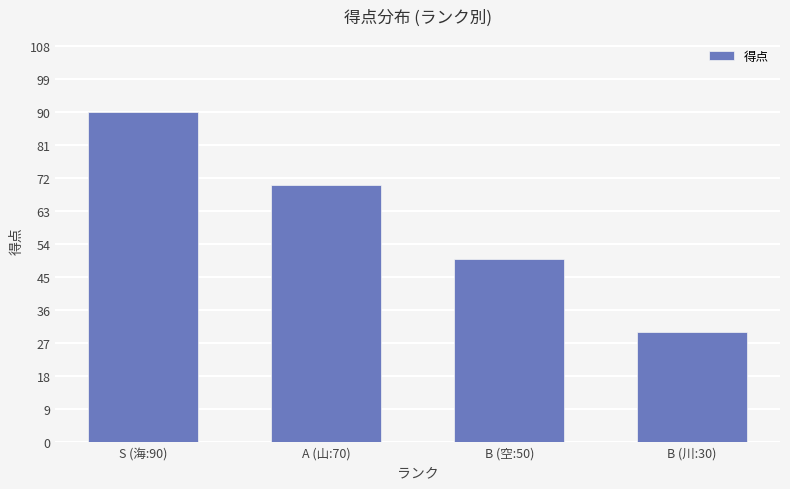

What is the change in value from S (海:90) to A (山:70)?

-20